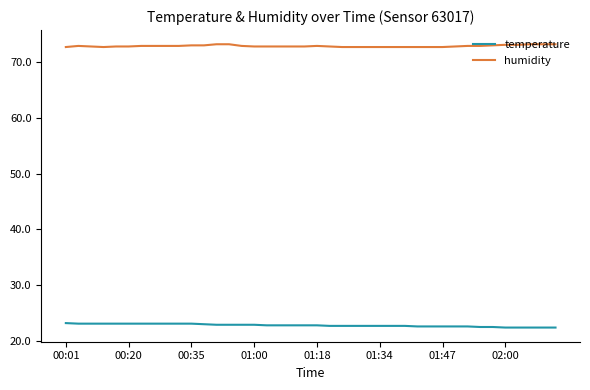

What is the lowest value of the humidity series?

72.7